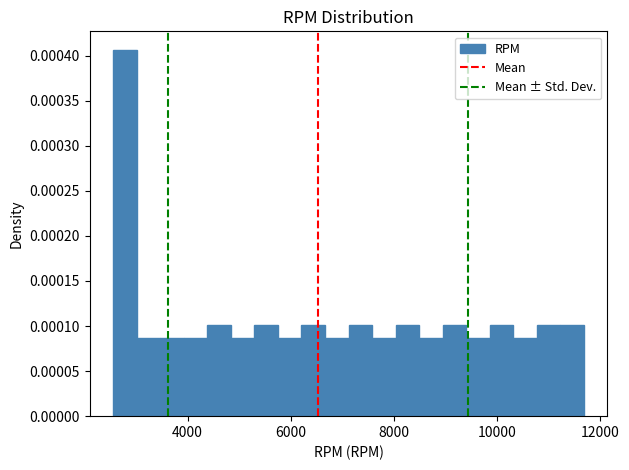

Read against the x-axis, roughly where is the centre of the tallest bar?

2800